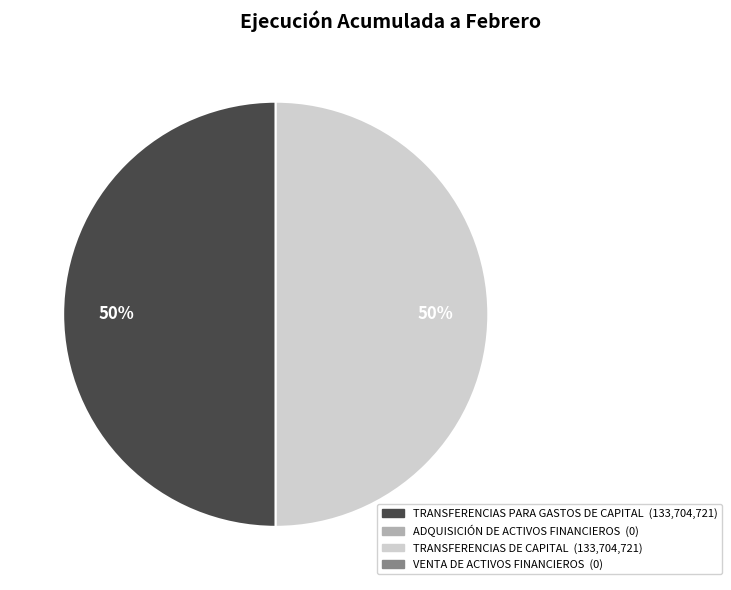

To the nearest percent, what is the average slice percentage?

50%